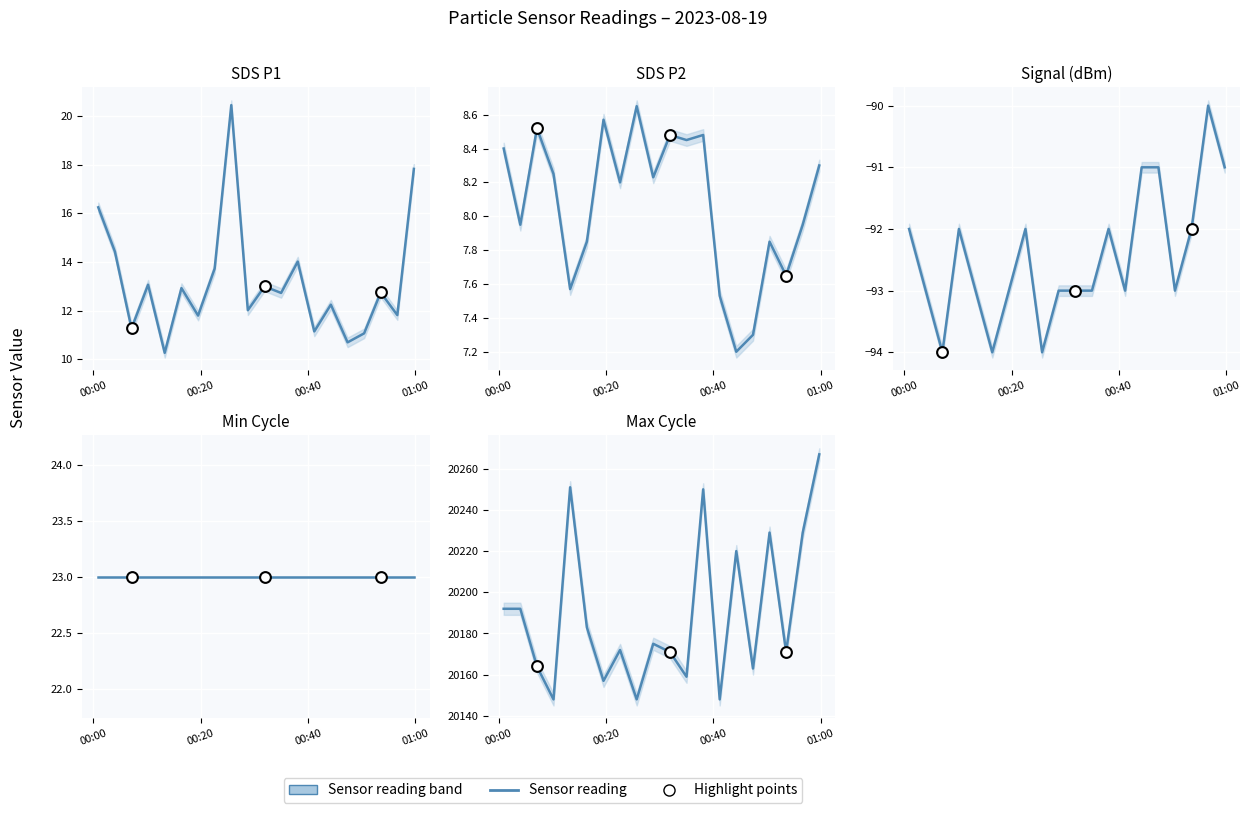

Which series reaches the minimum Y coordinate?

Signal